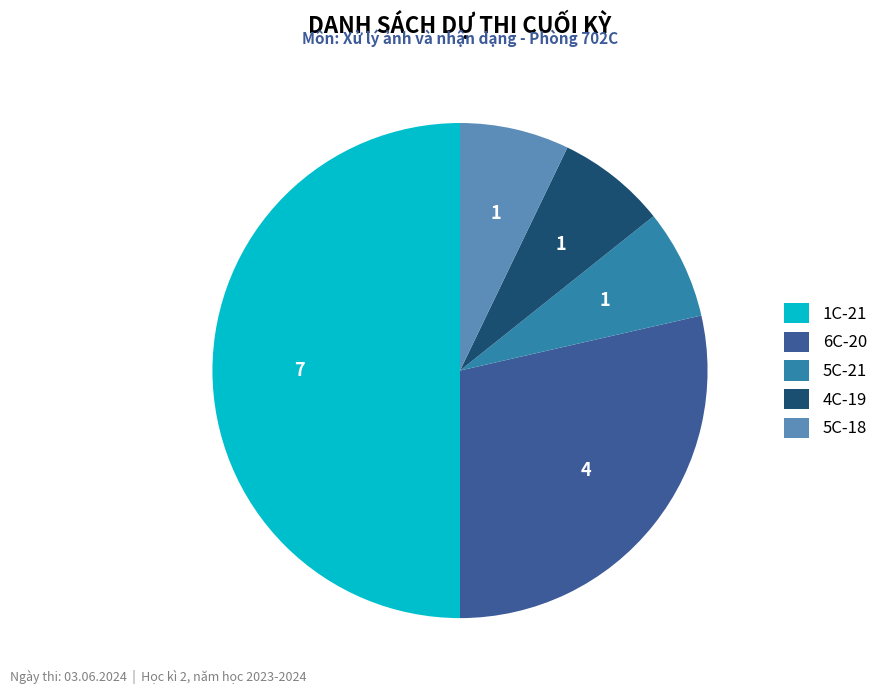

The 5C-18 slice represents 7% of the pie. True or false?

True